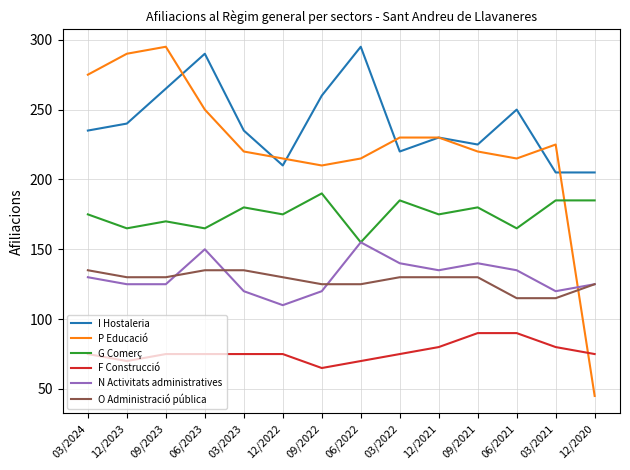

Does the chart display data point markers on the line(s)?

No